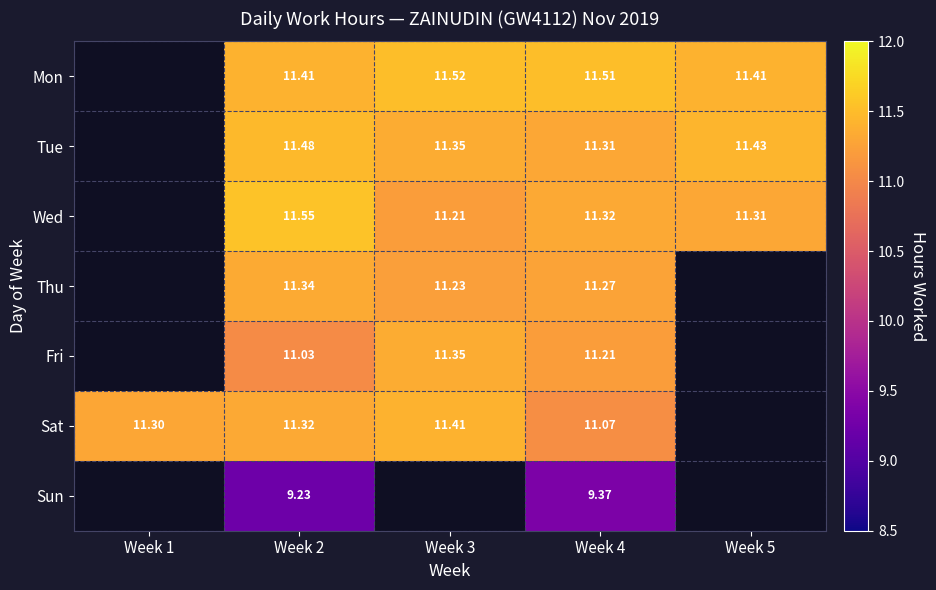

What is the greatest value displayed?

11.6